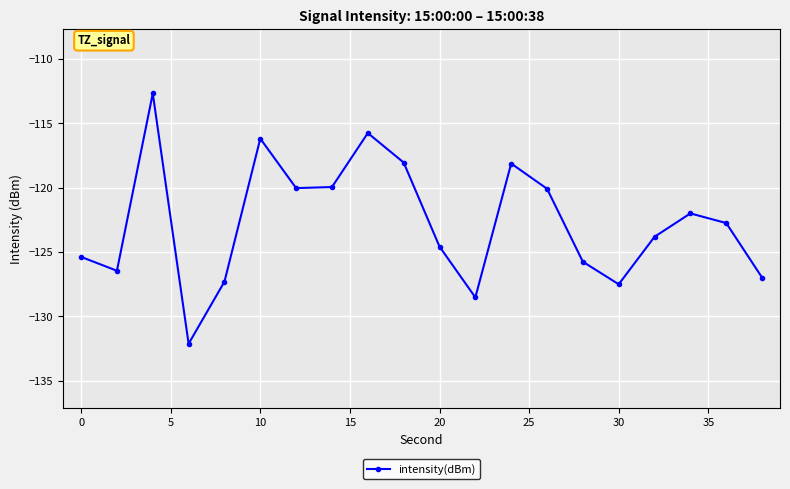

What is the value of the 12th point from the left?

-128.5